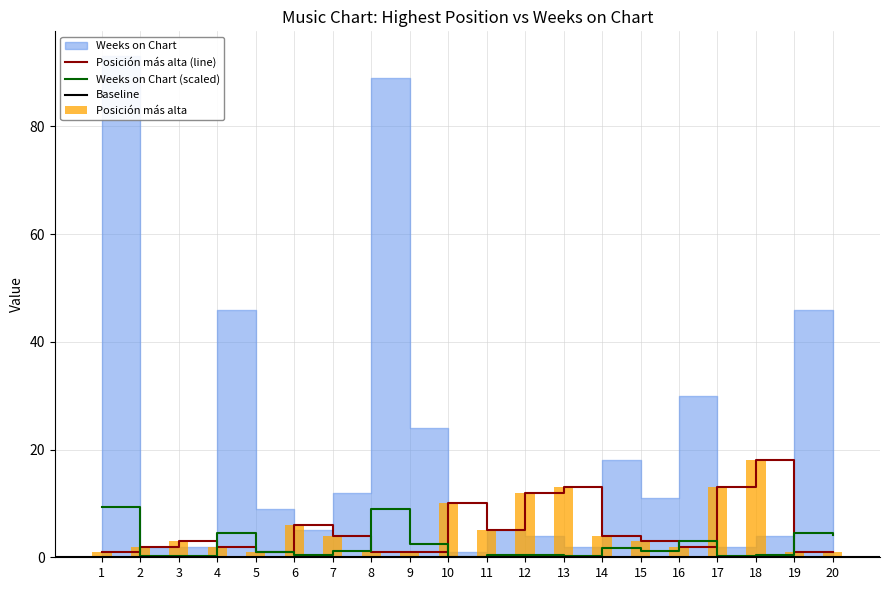

Where does the Weeks on Chart series first go above 1?

1